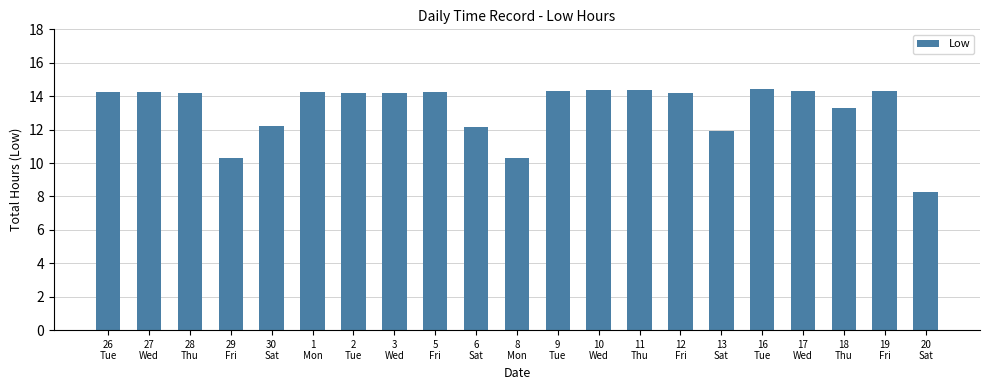

The value at 6
Sat is 18.7. True or false?

False